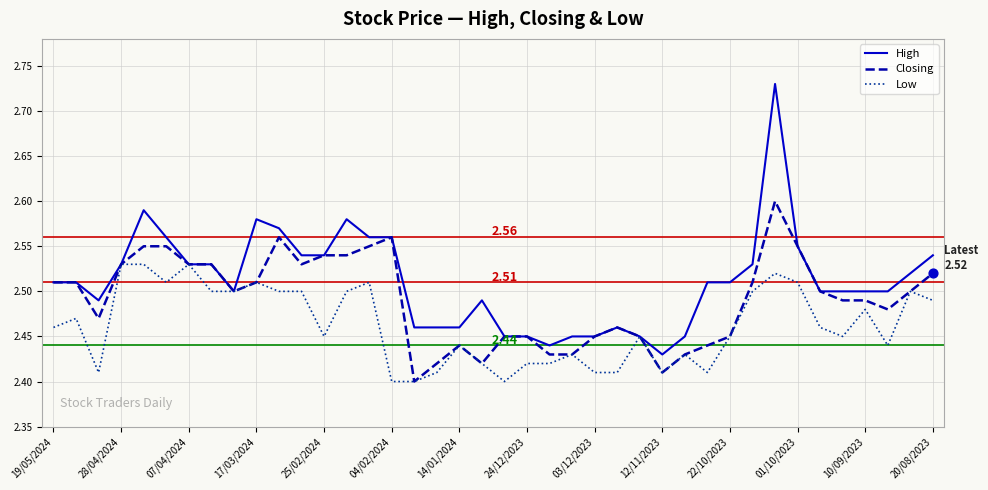

Which series has the widest spread of values?

High